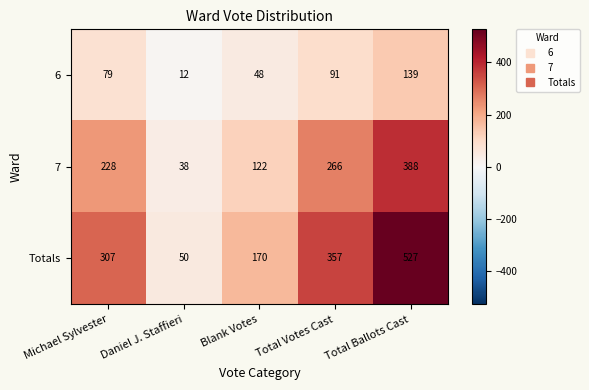

Reading right to left, extract all data points from this chart.

6: Total Ballots Cast=139	Total Votes Cast=91	Blank Votes=48	Daniel J. Staffieri=12	Michael Sylvester=79
7: Total Ballots Cast=388	Total Votes Cast=266	Blank Votes=122	Daniel J. Staffieri=38	Michael Sylvester=228
Totals: Total Ballots Cast=527	Total Votes Cast=357	Blank Votes=170	Daniel J. Staffieri=50	Michael Sylvester=307